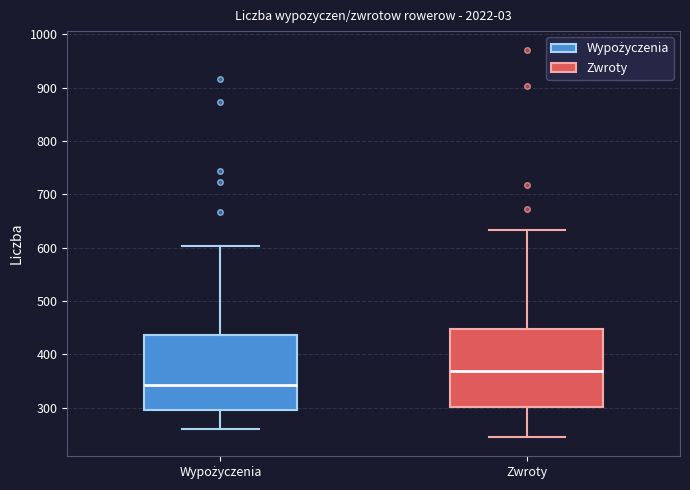

Reading left to right, transcribe this box plot: for each box, give where its median line is, the range the box spans, and where its two whiskers end, as read against the y-axis. The values are not printed on the chart, so give them approximately, as read against the axis.

Wypożyczenia: median 340, box 300 to 440, whiskers 260 to 600
Zwroty: median 370, box 300 to 450, whiskers 250 to 630